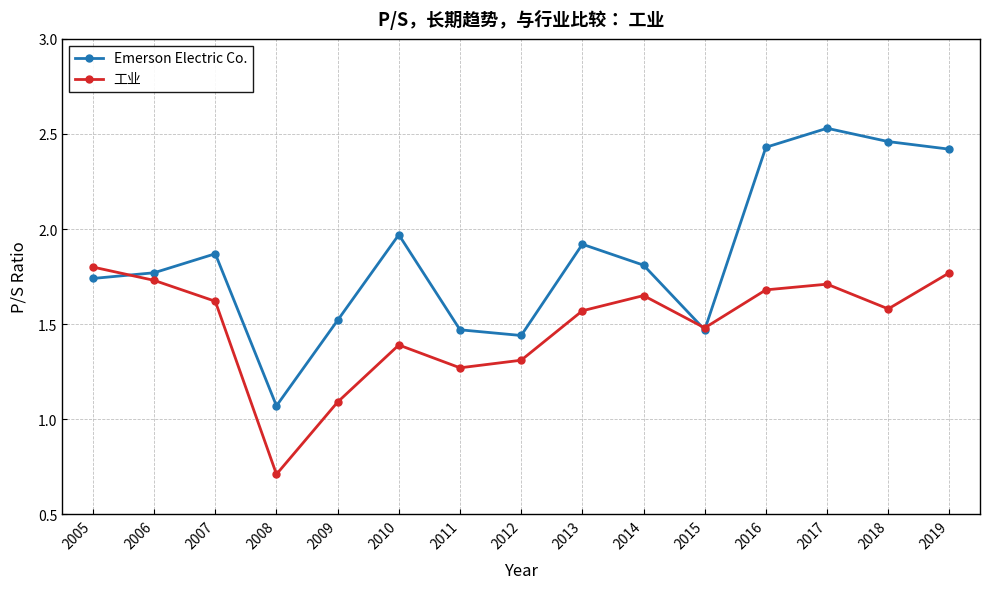

At which category does the chart reach its minimum across all series?

2008